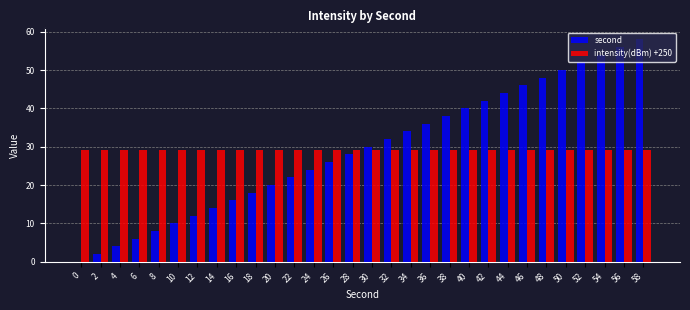

How many values in second are above zero?

29